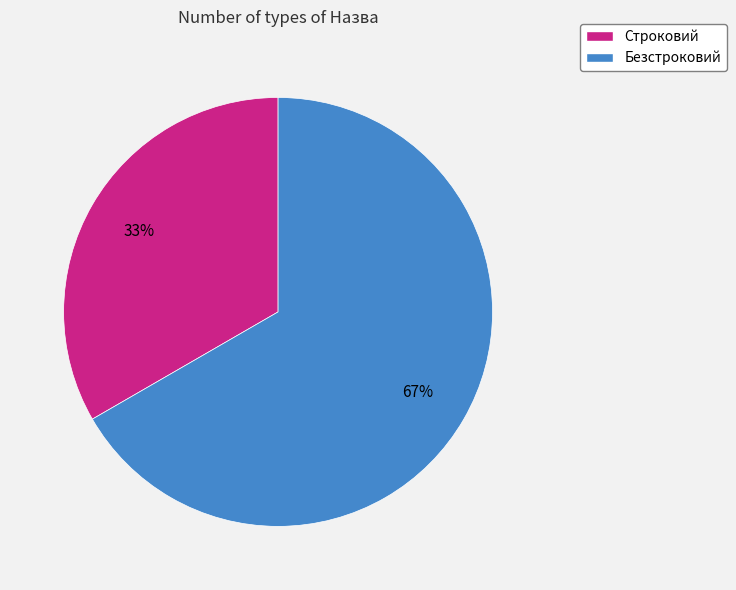

To the nearest percent, what is the average slice percentage?

50%